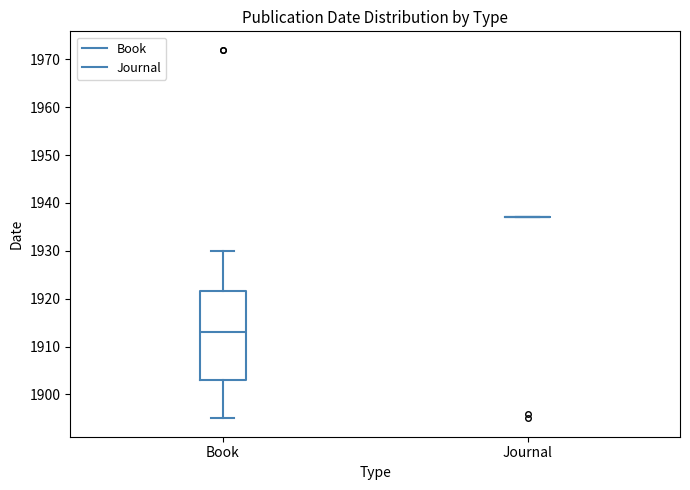

Which box is the tallest, from its lower edge to its upper edge?

Book